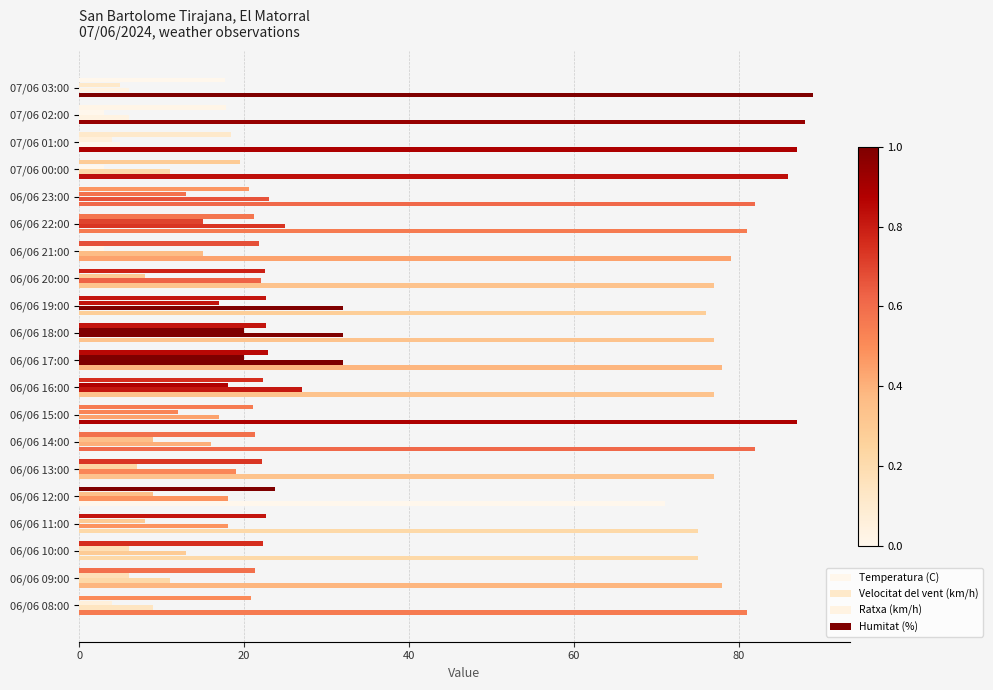

How many series are shown in this chart?

4